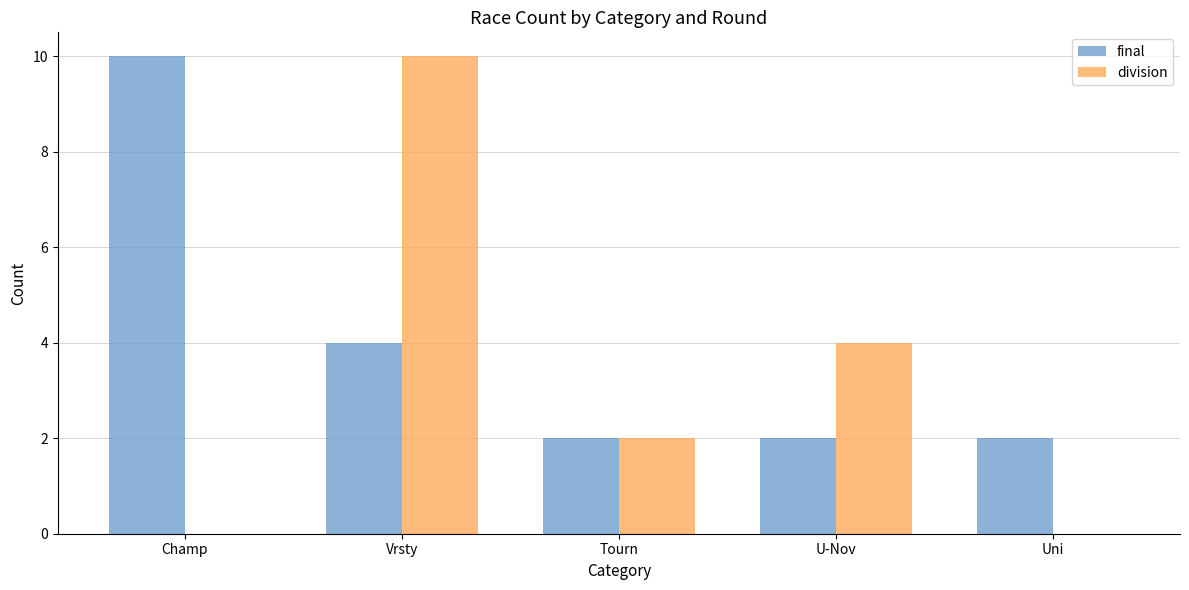

Is it true that final equals 5 at Vrsty?

False